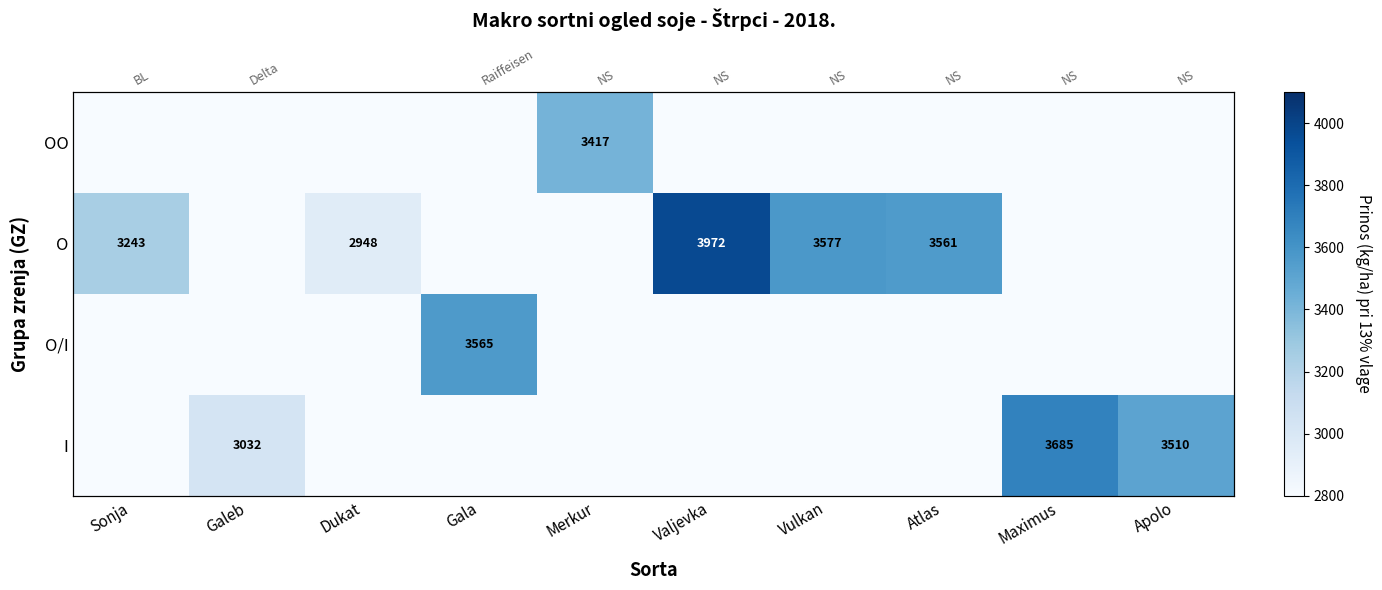

What is the sum of all O values?

17302.0